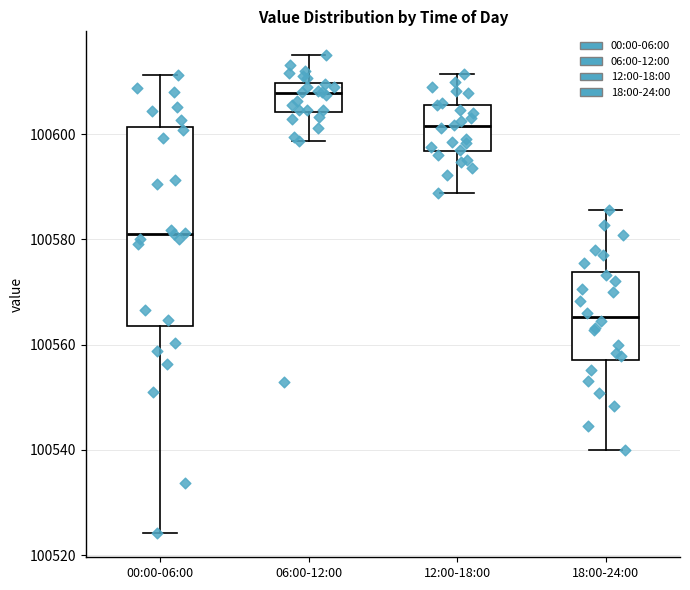

Which box has the lowest median line?

18:00-24:00